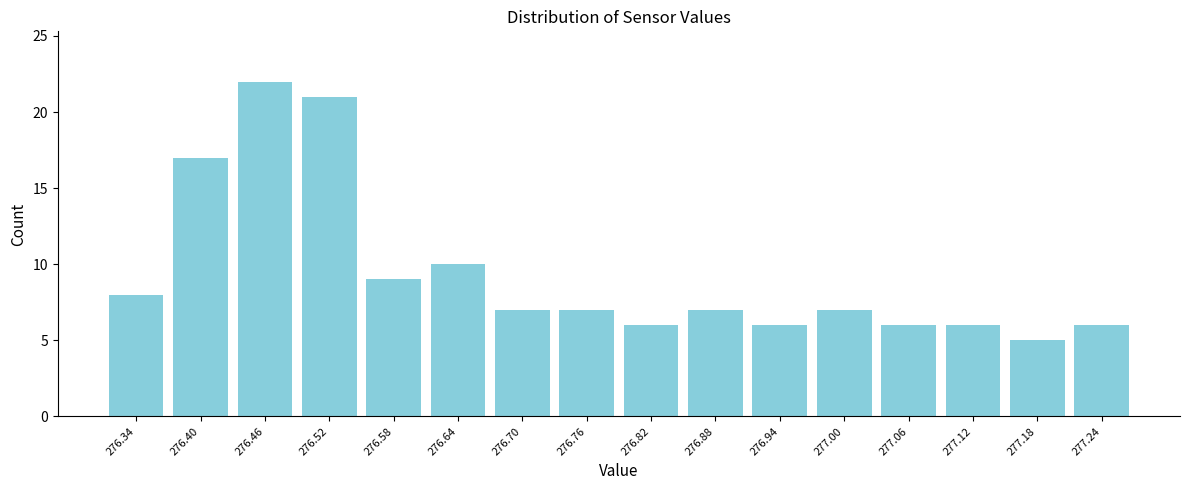

Reading left to right, list all the values displayed in this chart.

276.34=8	276.40=17	276.46=22	276.52=21	276.58=9	276.64=10	276.70=7	276.76=7	276.82=6	276.88=7	276.94=6	277.00=7	277.06=6	277.12=6	277.18=5	277.24=6